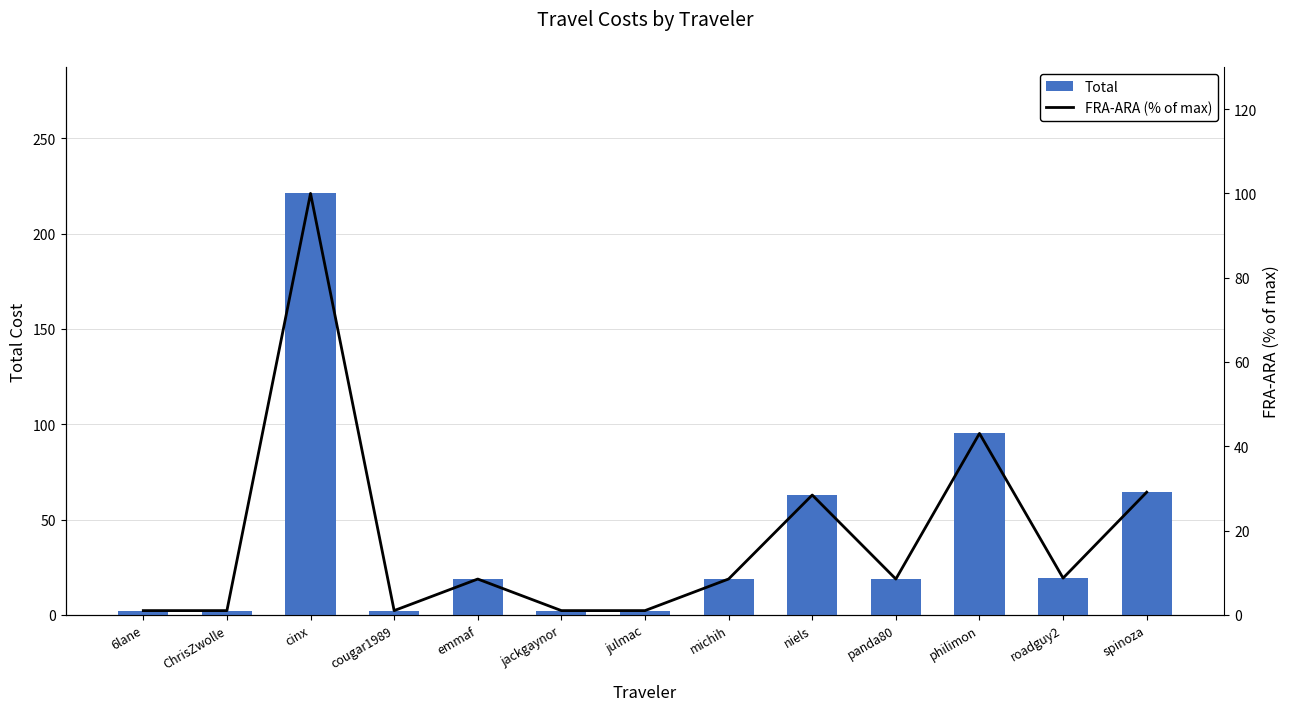

What is the label of the 12th bar from the right?

ChrisZwolle